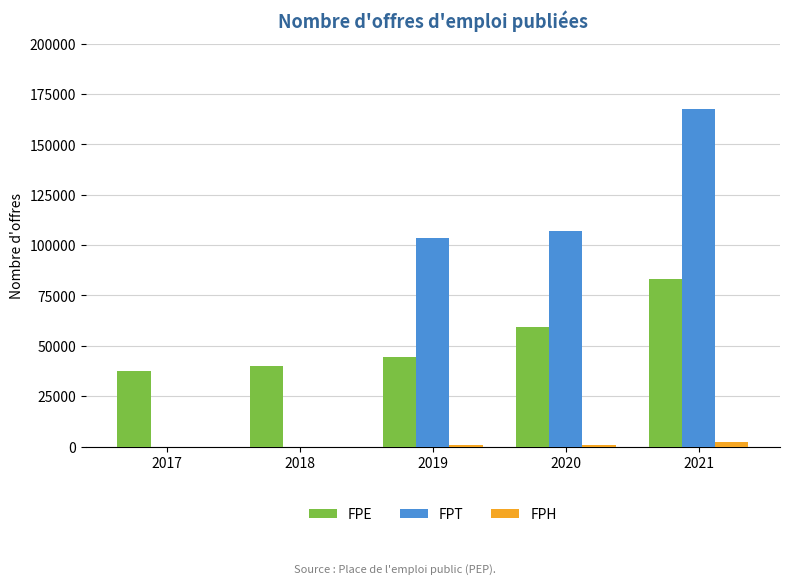

How many series are shown in this chart?

3